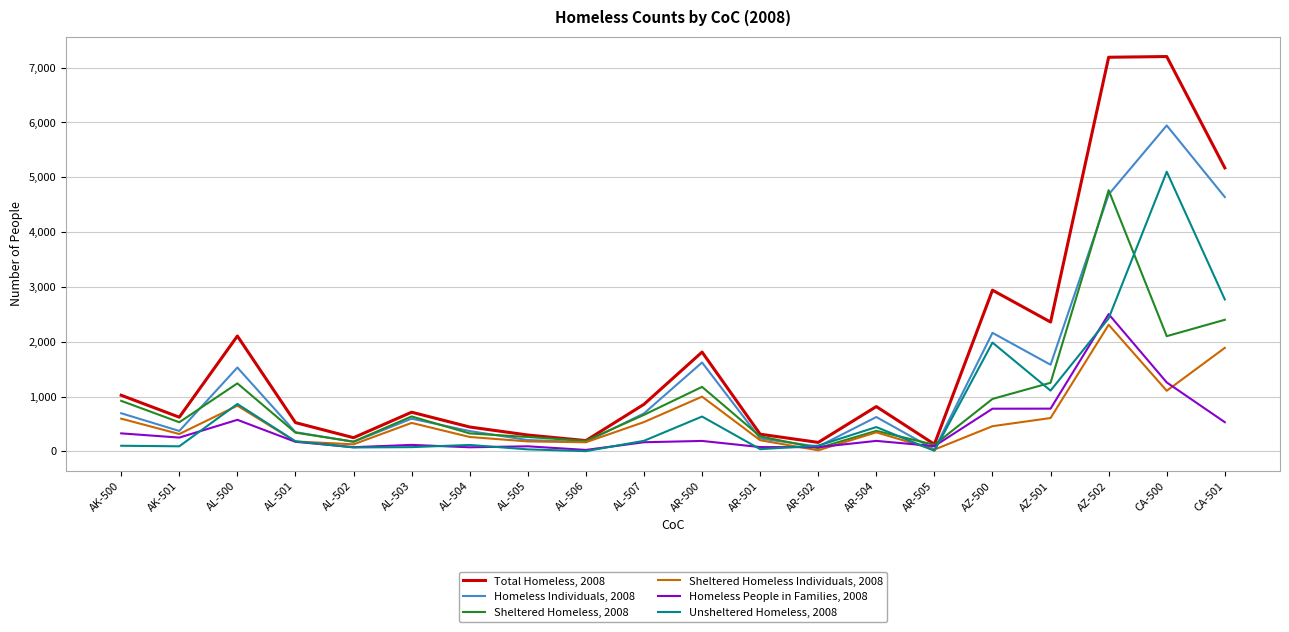

What is the total value across all series at AL-507?

3108